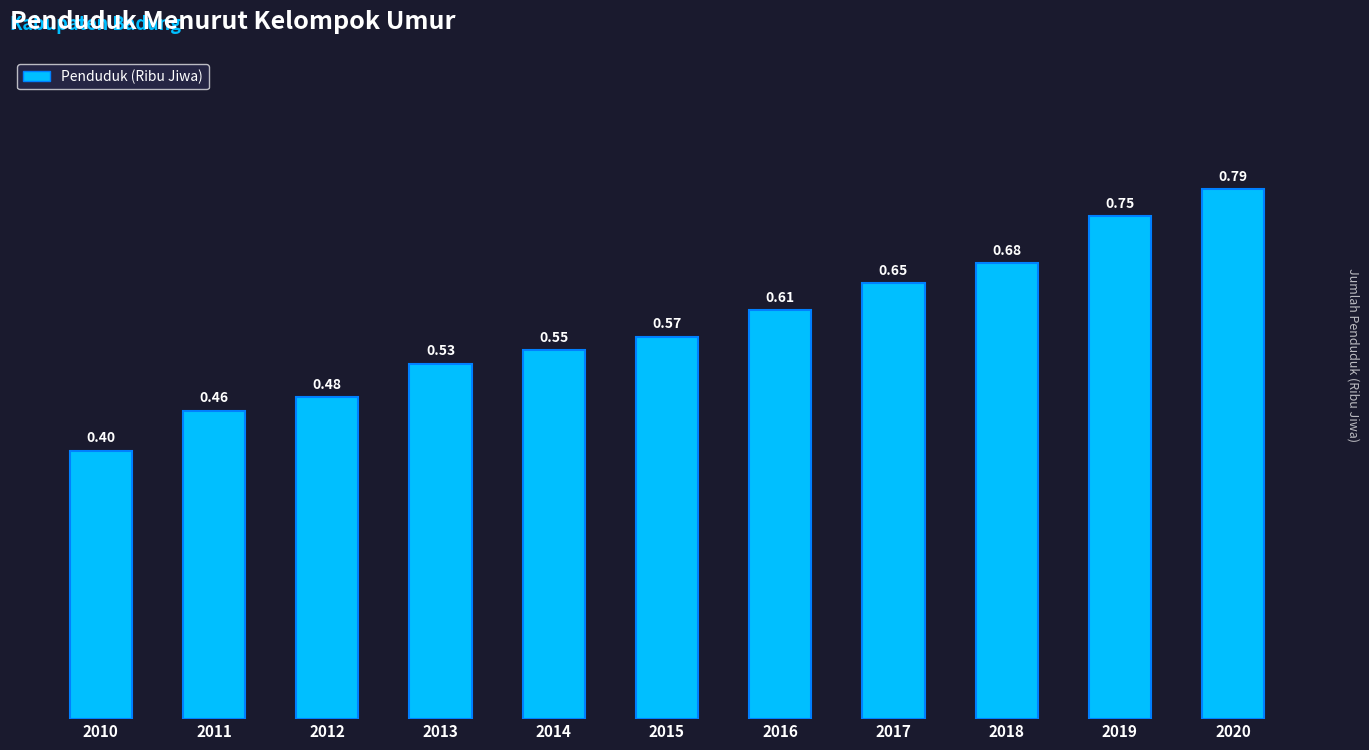

What is the difference between the second highest and second lowest values?

0.3